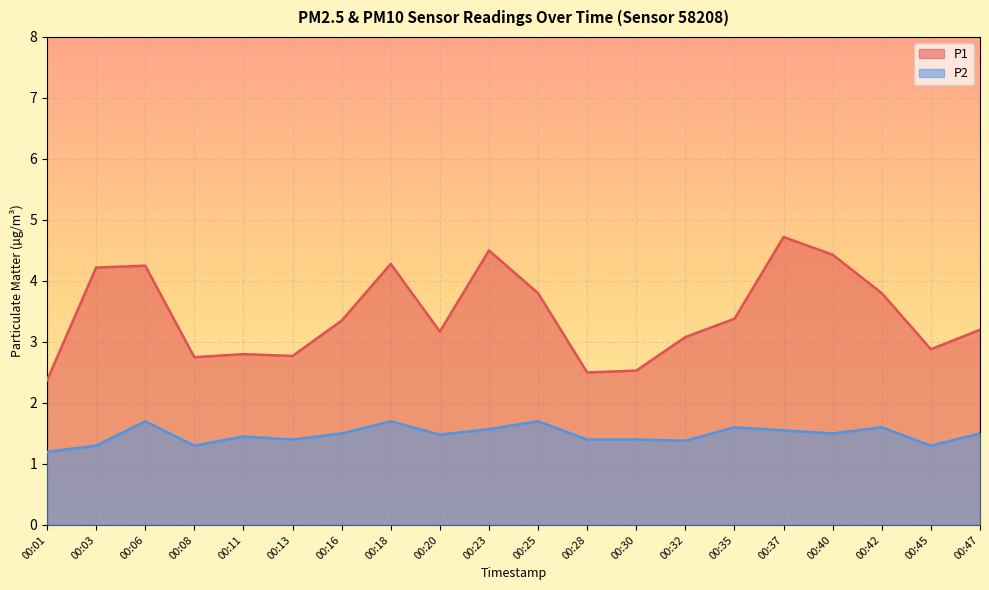

What are all the series names shown in the legend?

P1, P2